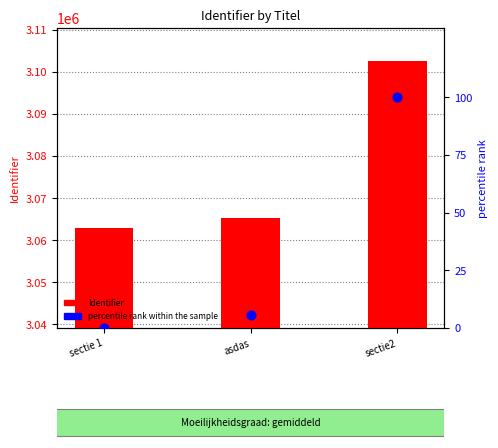

At which category is the sum across all series the highest?

sectie2